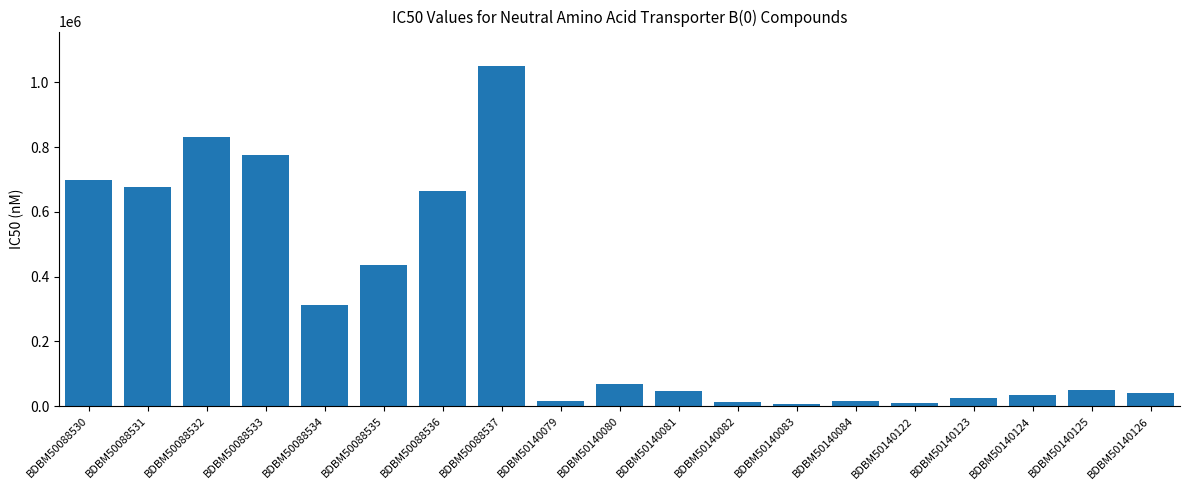

Which label corresponds to the largest value in the chart?

BDBM50088537